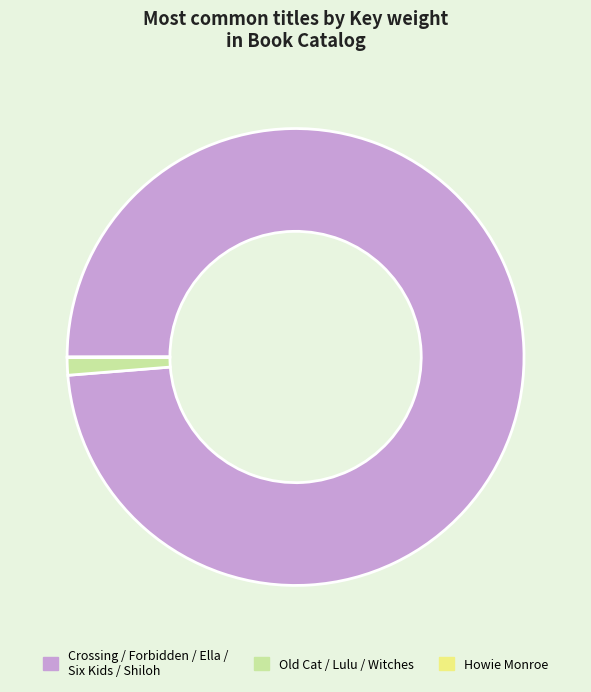

What is the largest slice in the pie chart?

Crossing / Forbidden / Ella / Six Kids / Shiloh